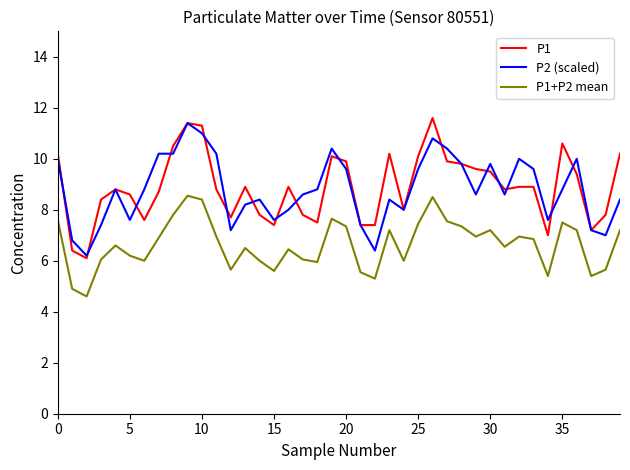

What is the lowest value of the P2 (scaled) series?

6.2